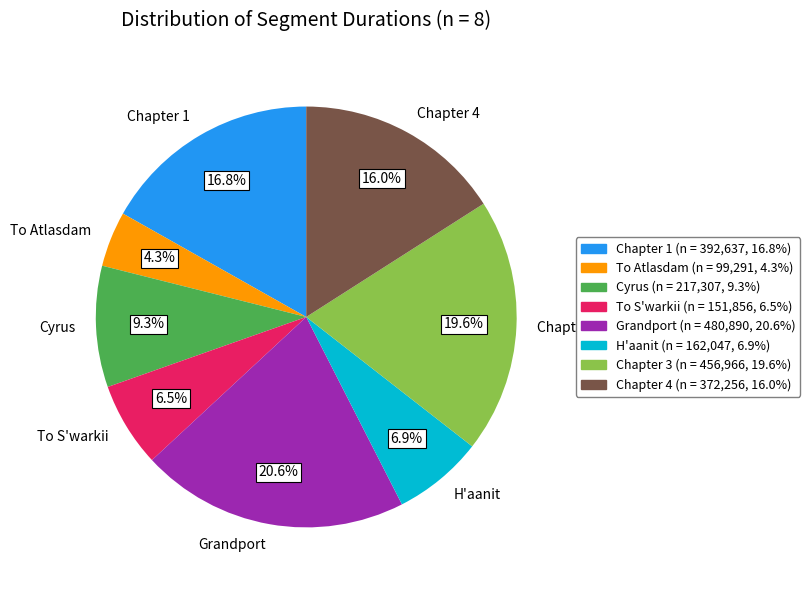

How much of the chart is everything except Grandport?

79.4%